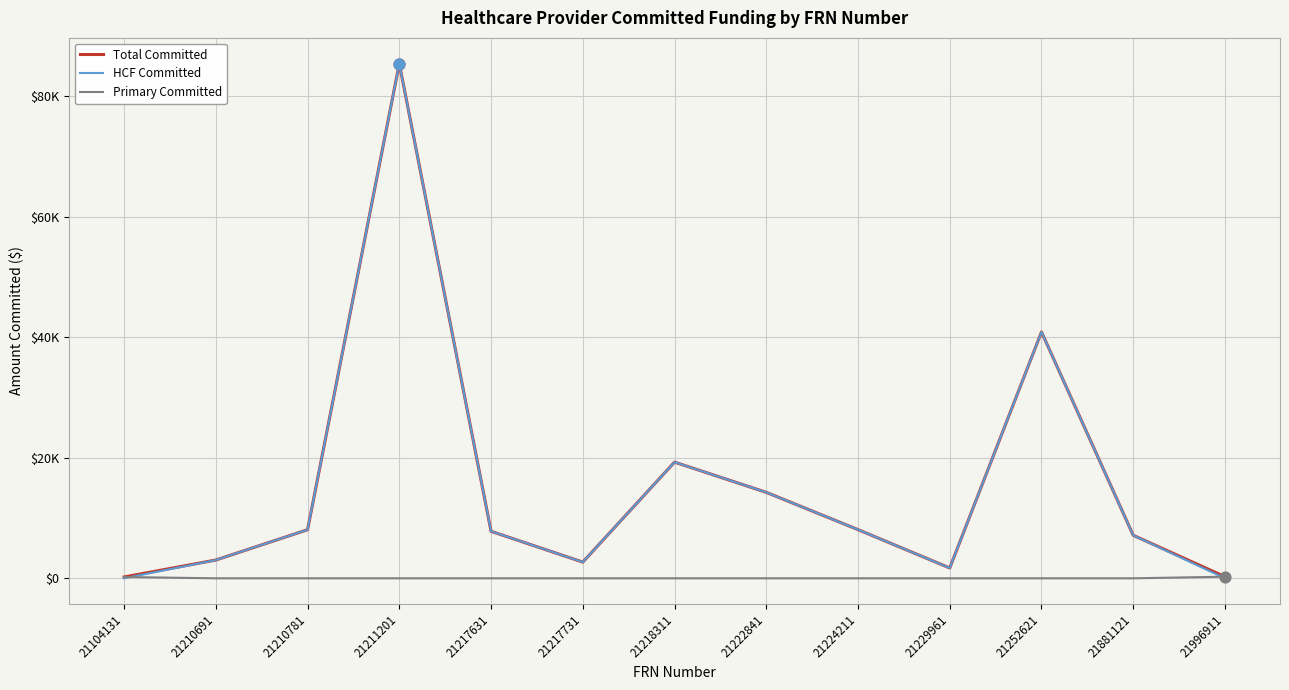

Which series has the largest total across all categories?

Total Committed